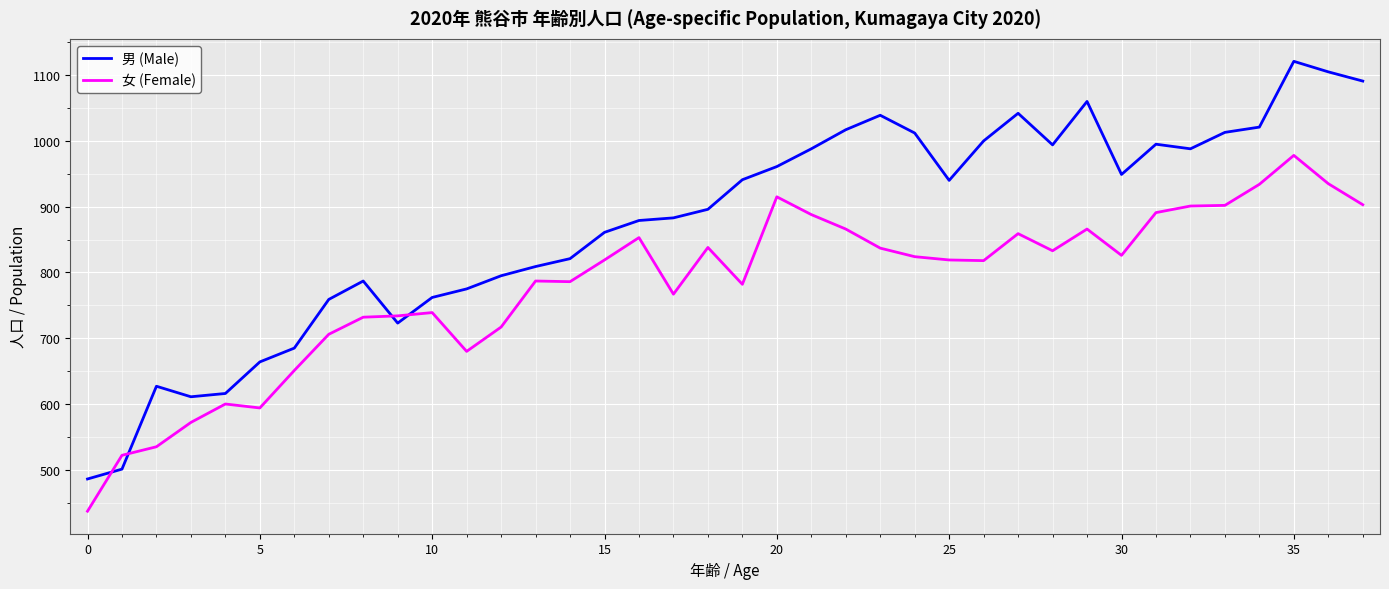

What is the lowest value of the 女 (Female) series?

437